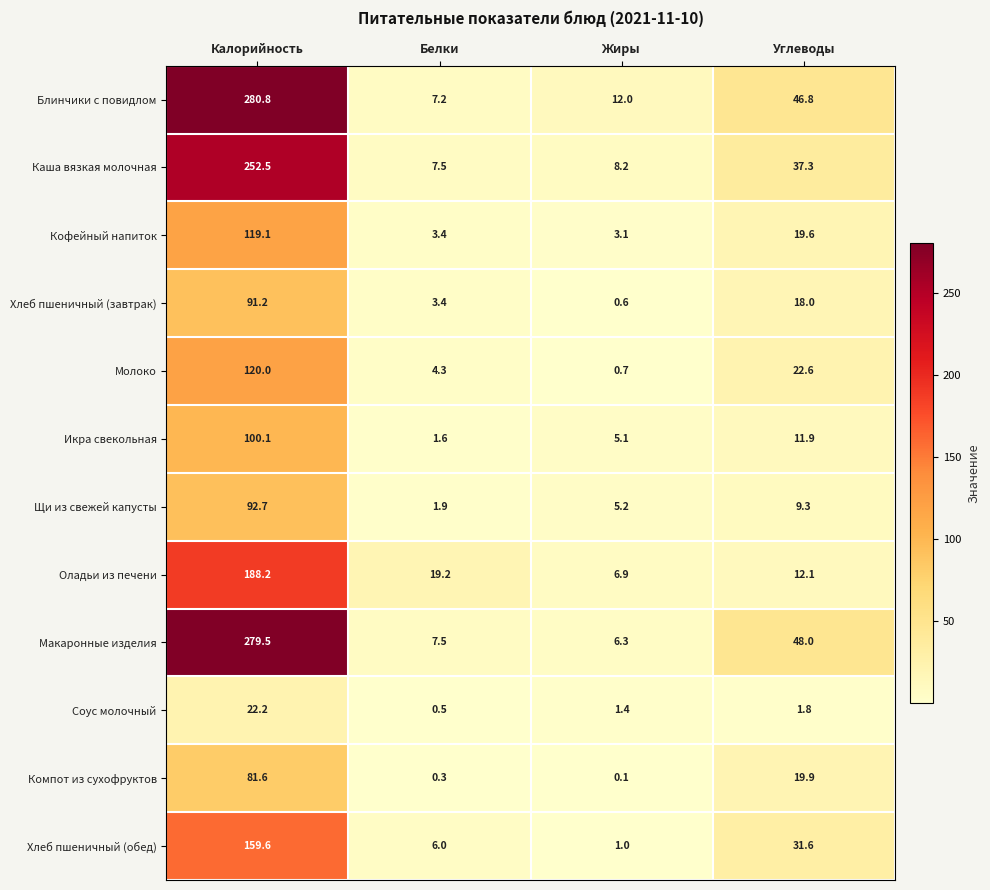

List the labels in order of Хлеб пшеничный (обед) value, smallest first.

Жиры, Белки, Углеводы, Калорийность